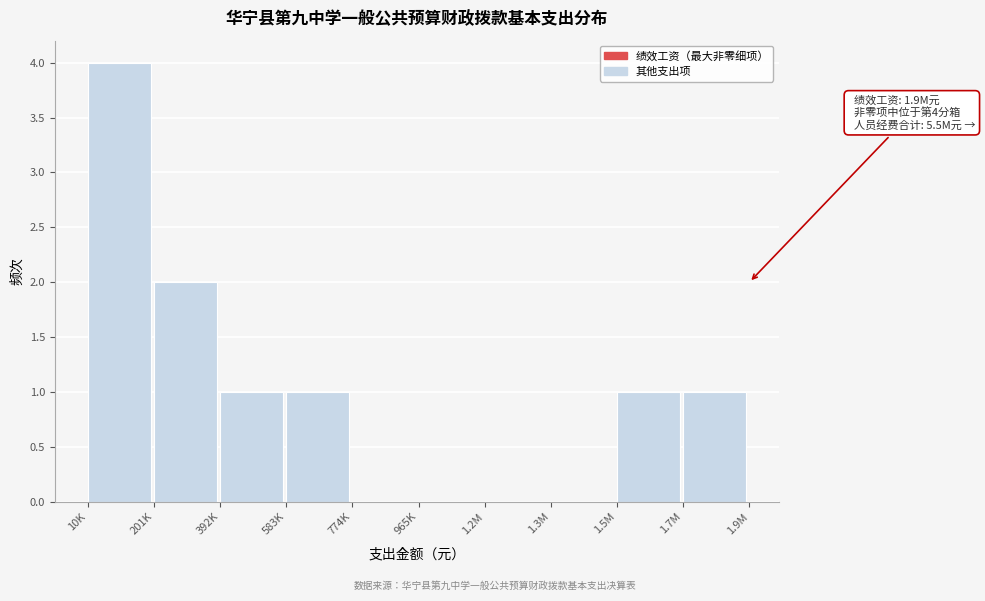

Reading left to right, what are all the values shown in this chart?

10K=4	201K=2	392K=1	583K=1	774K=0	965K=0	1.2M=0	1.3M=0	1.5M=1	1.7M=1